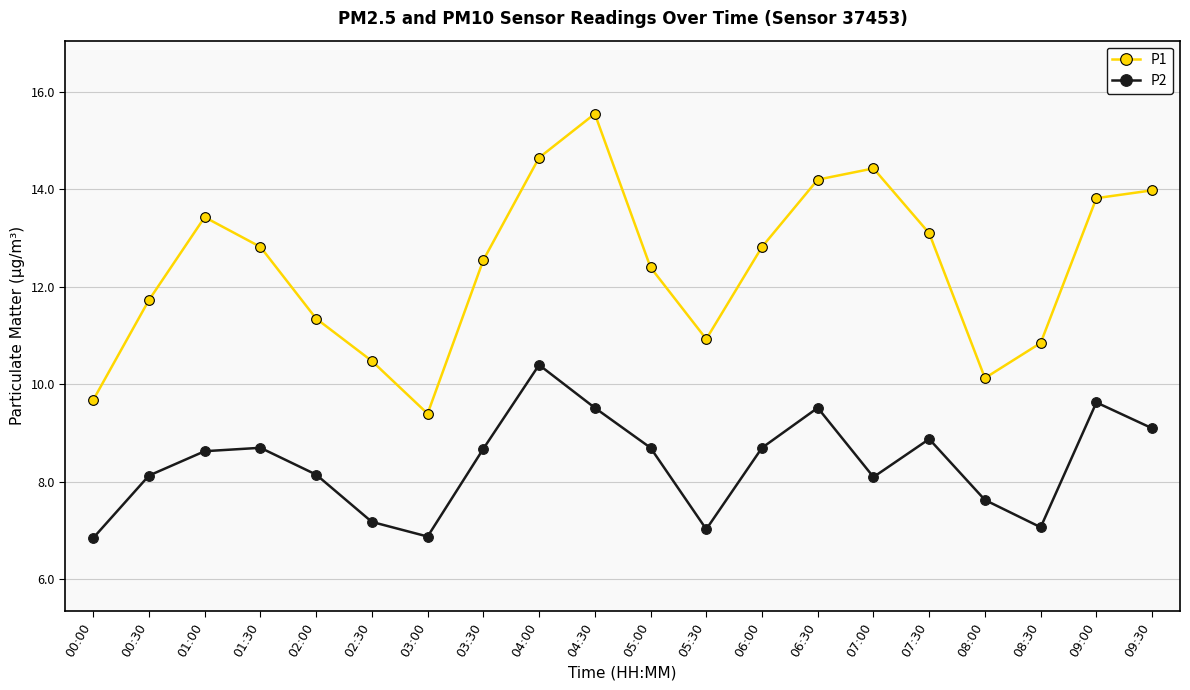

Which series changed the most between 07:30 and 09:00?

P2